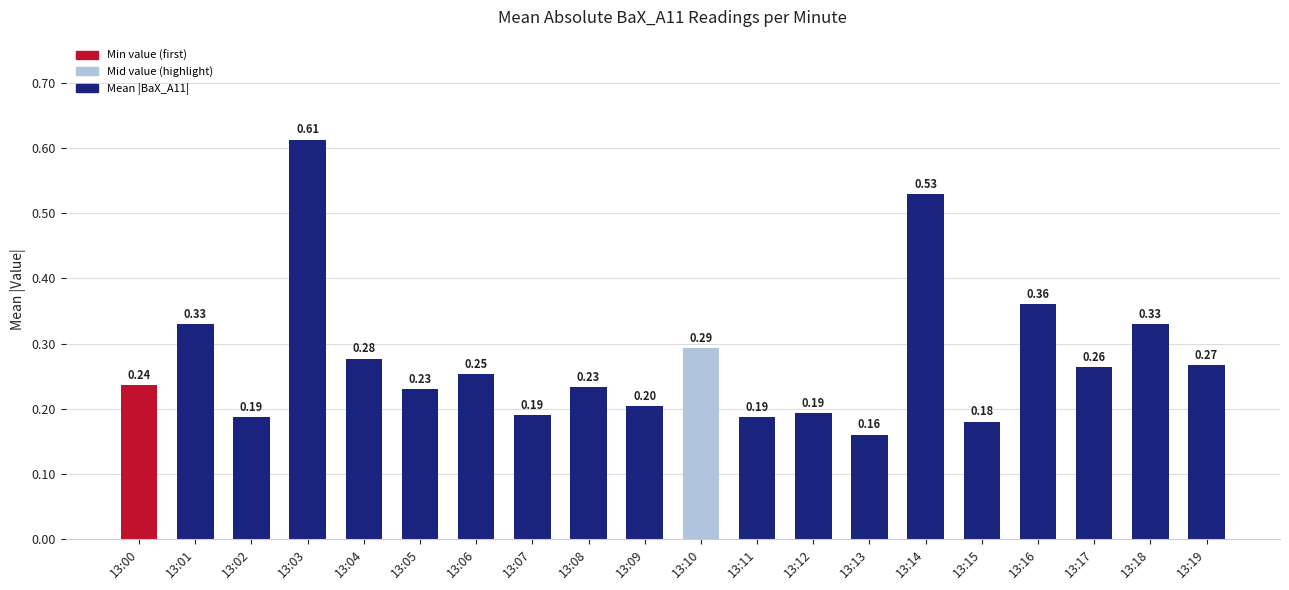

True or false: the data shows 0.5 at 13:01.

False